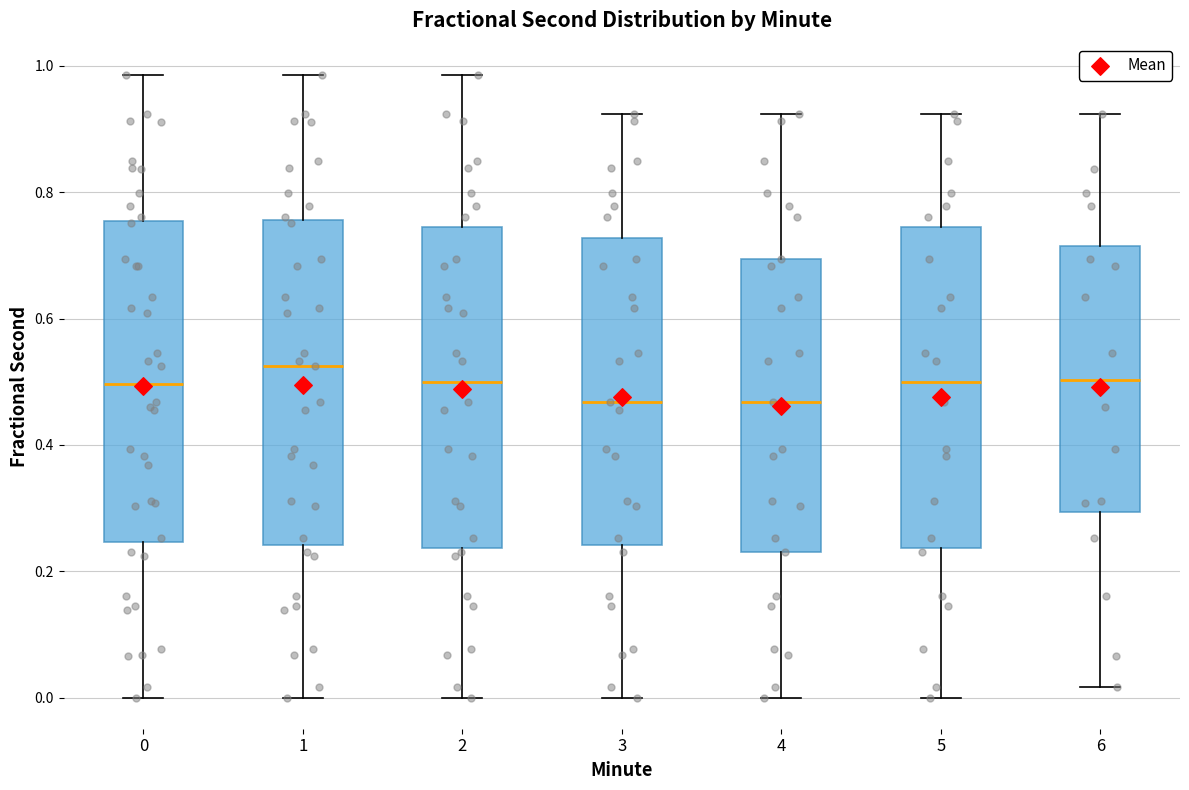

Reading left to right, transcribe this box plot: for each box, give where its median line is, the range the box spans, and where its two whiskers end, as read against the y-axis. The values are not printed on the chart, so give them approximately, as read against the axis.

0: median 0.50, box 0.24 to 0.76, whiskers 0.00 to 0.98
1: median 0.52, box 0.24 to 0.76, whiskers 0.00 to 0.98
2: median 0.50, box 0.24 to 0.74, whiskers 0.00 to 0.98
3: median 0.46, box 0.24 to 0.72, whiskers 0.00 to 0.92
4: median 0.46, box 0.24 to 0.70, whiskers 0.00 to 0.92
5: median 0.50, box 0.24 to 0.74, whiskers 0.00 to 0.92
6: median 0.50, box 0.30 to 0.72, whiskers 0.02 to 0.92